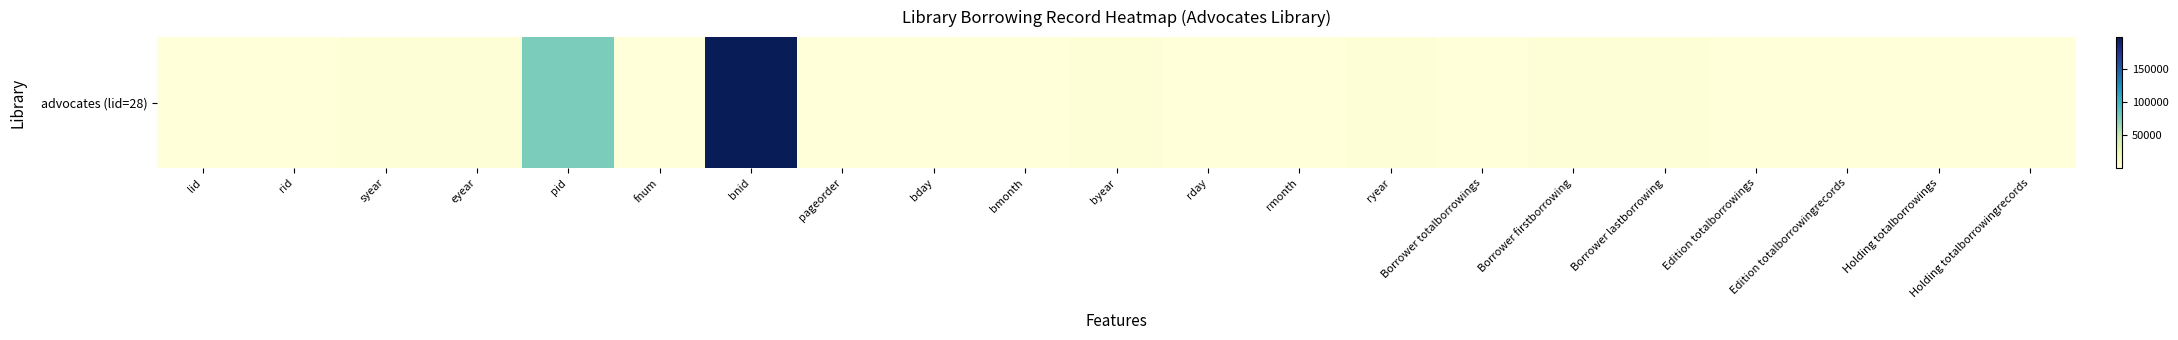

What is the smallest value displayed?

1